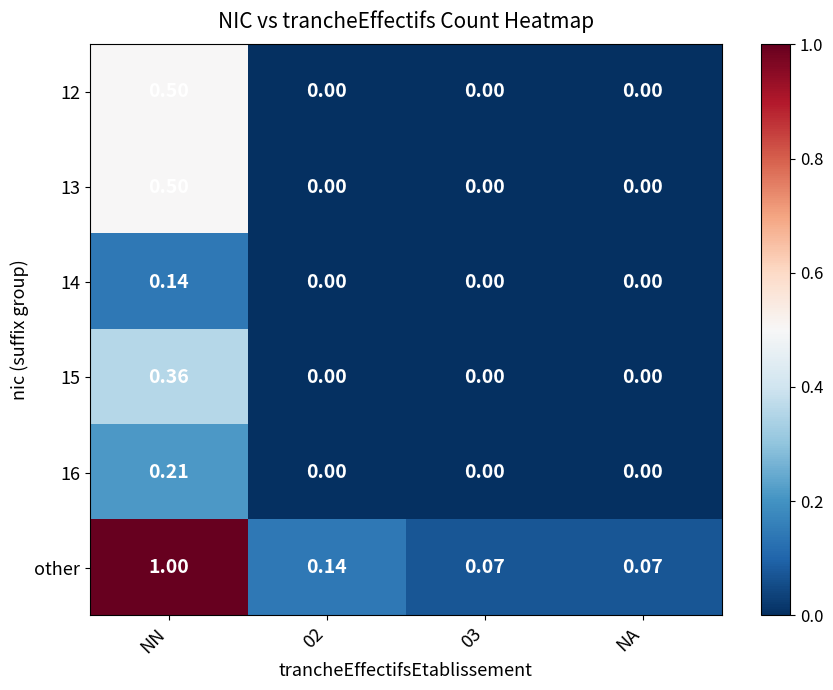

Between NN and 02, which series saw the biggest shift?

other